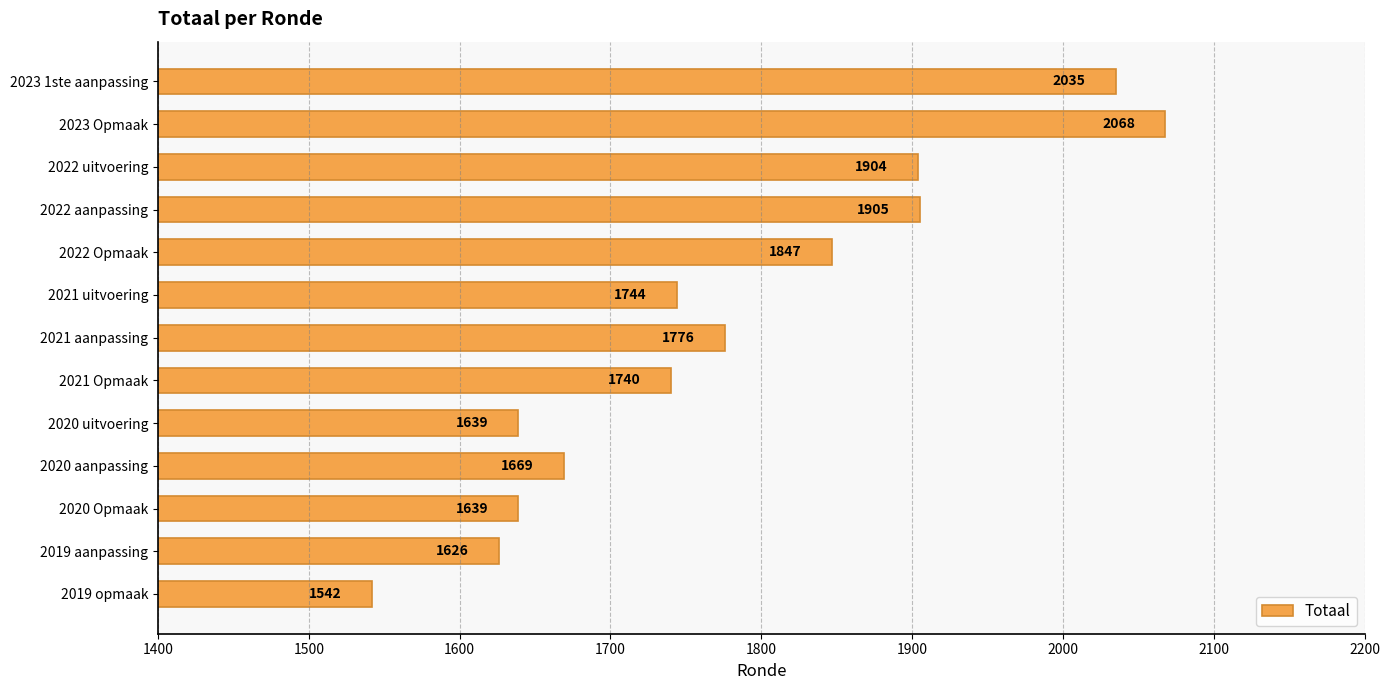

What is the difference between the second highest and second lowest values?

409